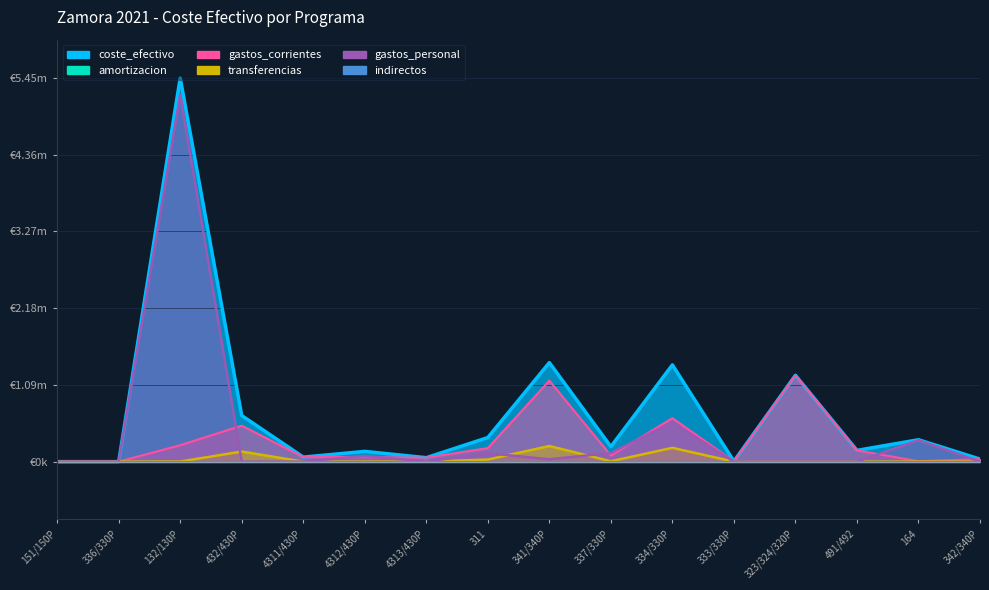

True or false: coste_efectivo has more than 1 points higher than both neighbors.

True